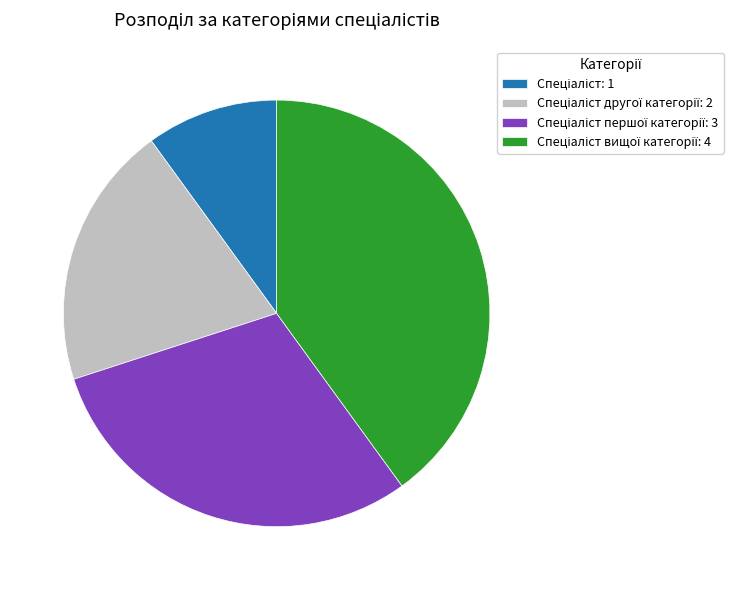

Is there any slice that represents more than half of the pie?

No